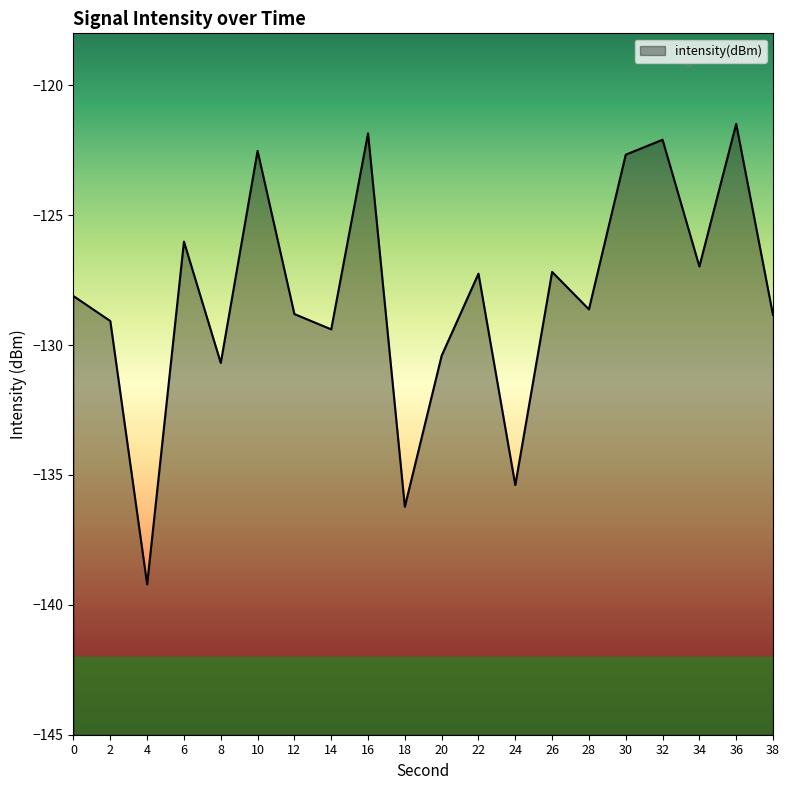

What is the difference between the values at 32 and 16?

0.2